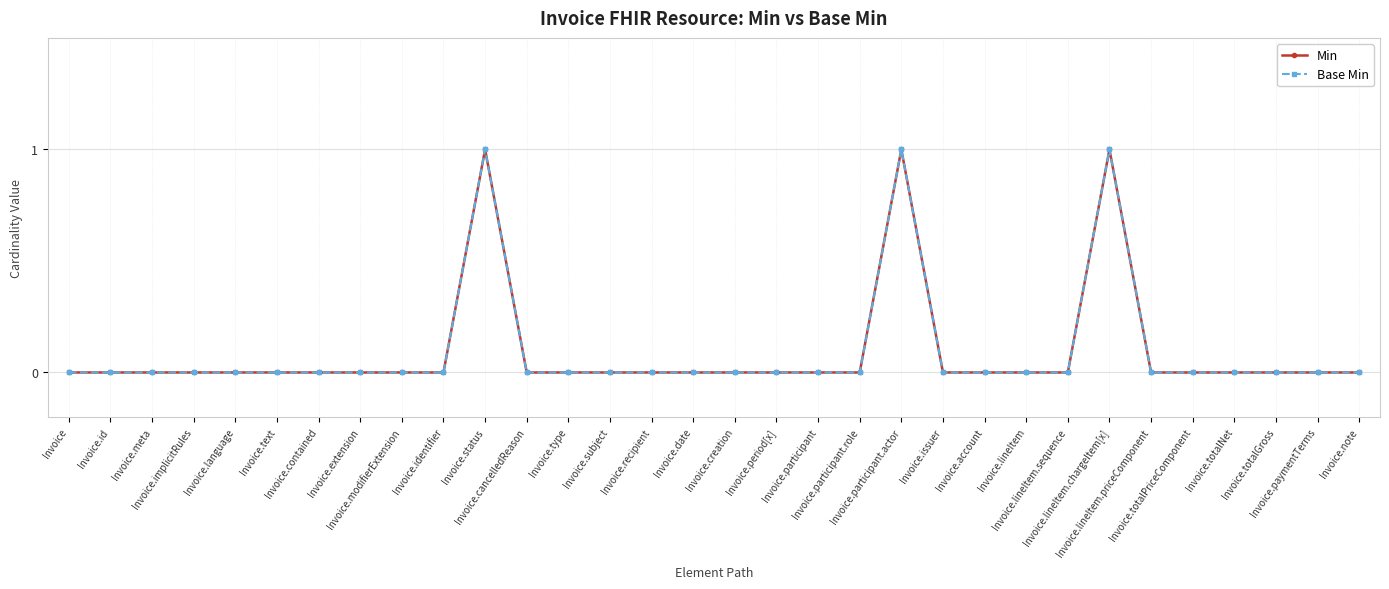

How many Base Min values are between 0 and 1?

32